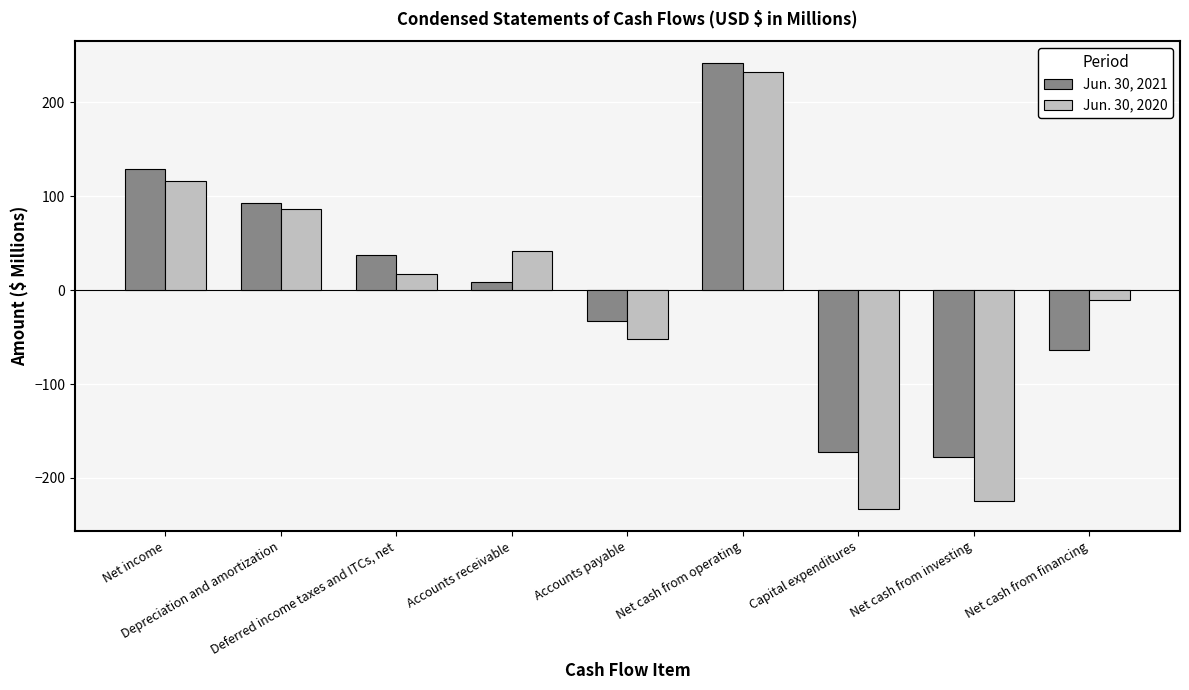

At which label does Jun. 30, 2020 first exceed 17?

Net income